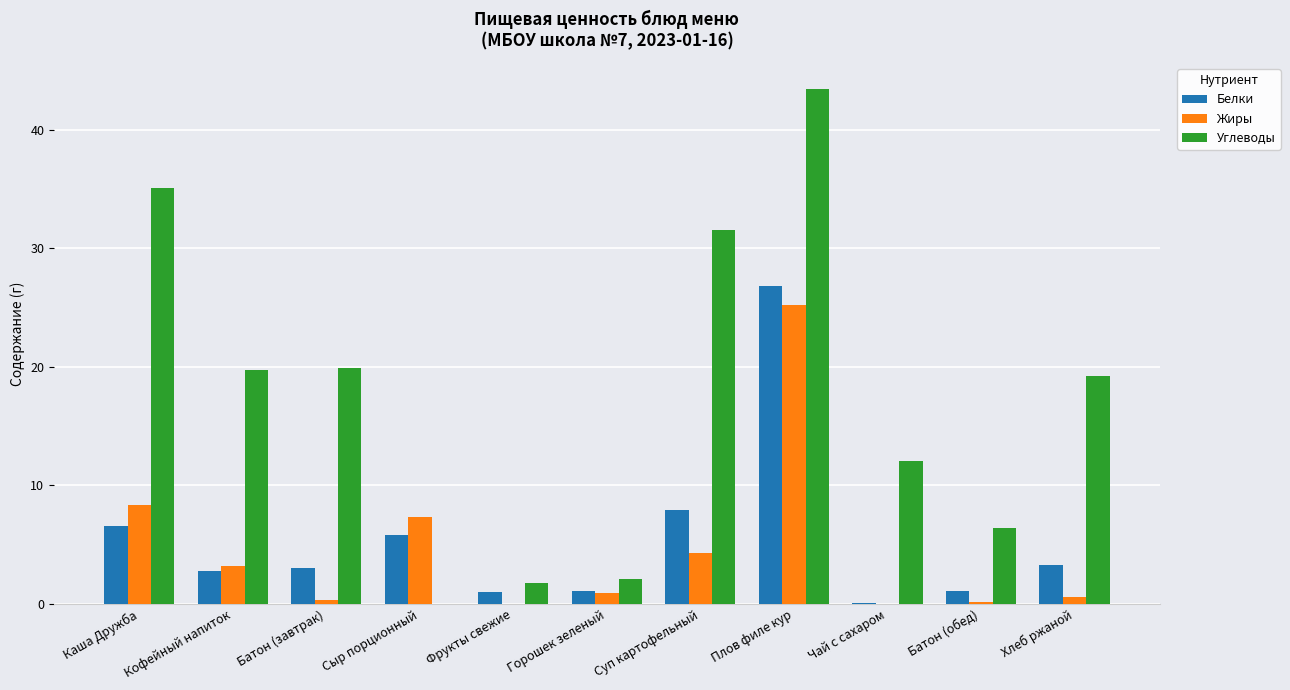

Which series has the largest range (max minus min)?

Углеводы